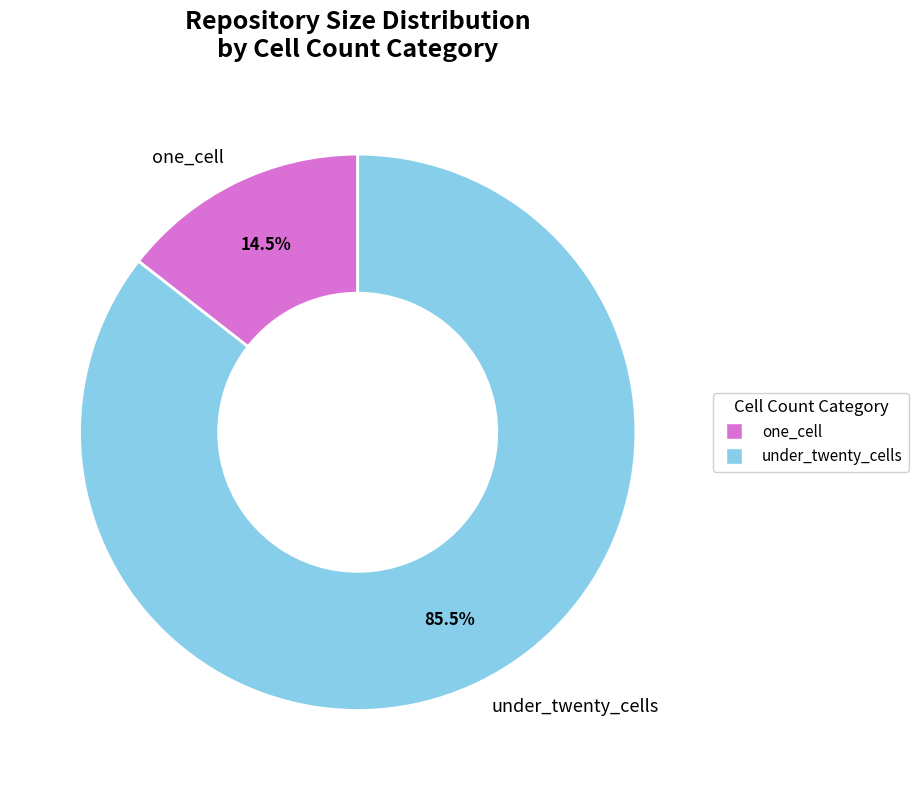

Is there any slice that represents more than half of the pie?

Yes